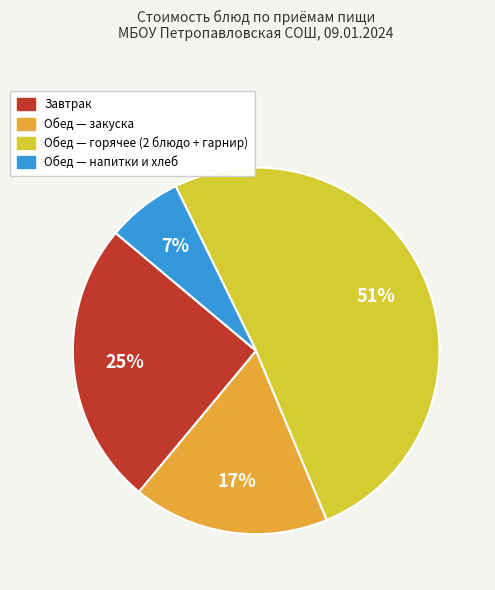

To the nearest percent, what is the difference between the largest and smallest slice percentages?

44%